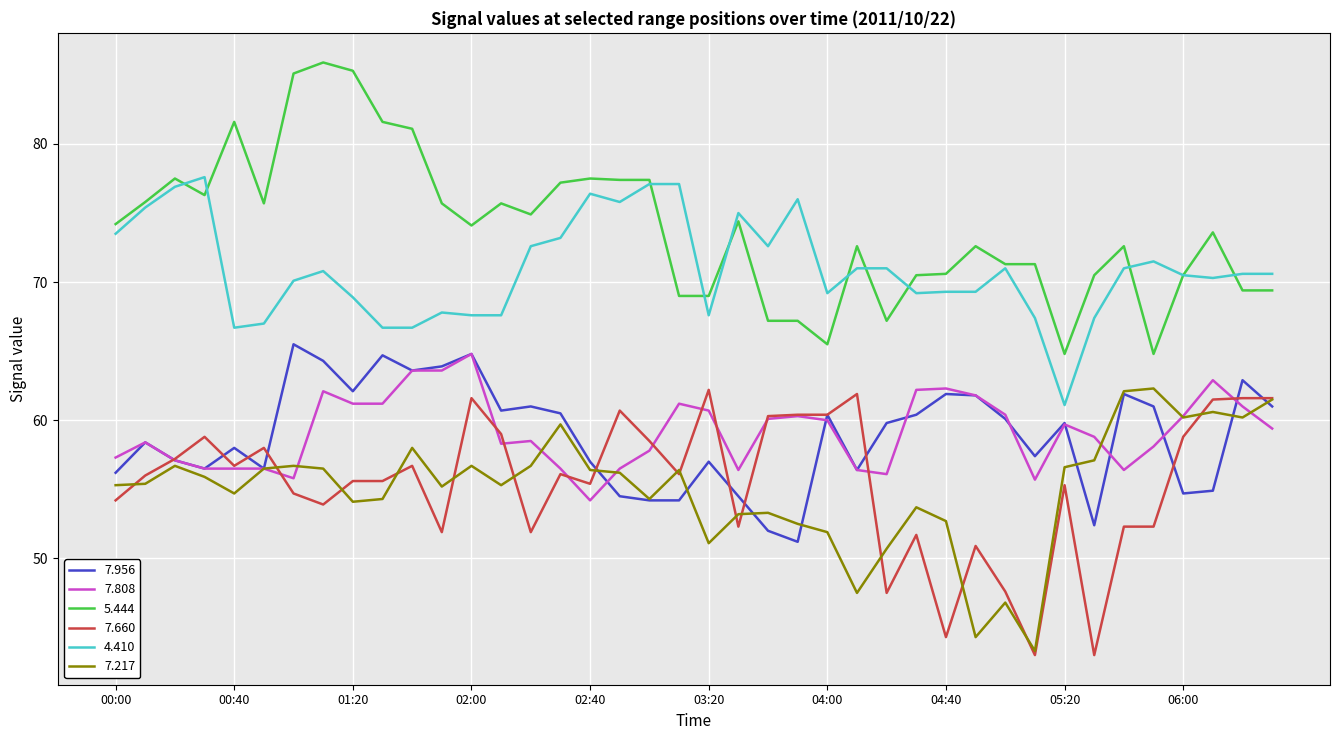

Which series has the largest total across all categories?

5.444